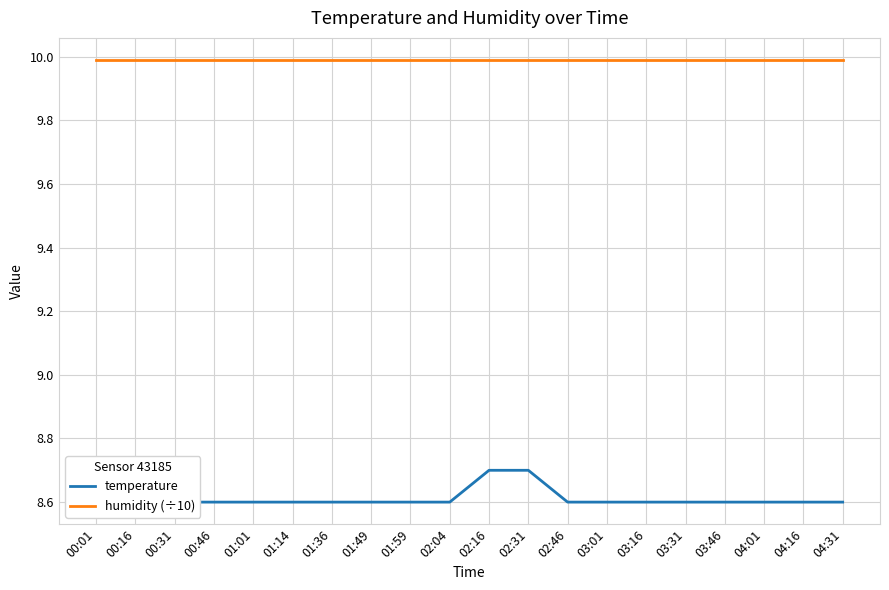

What is the minimum value shown in the chart?

8.6